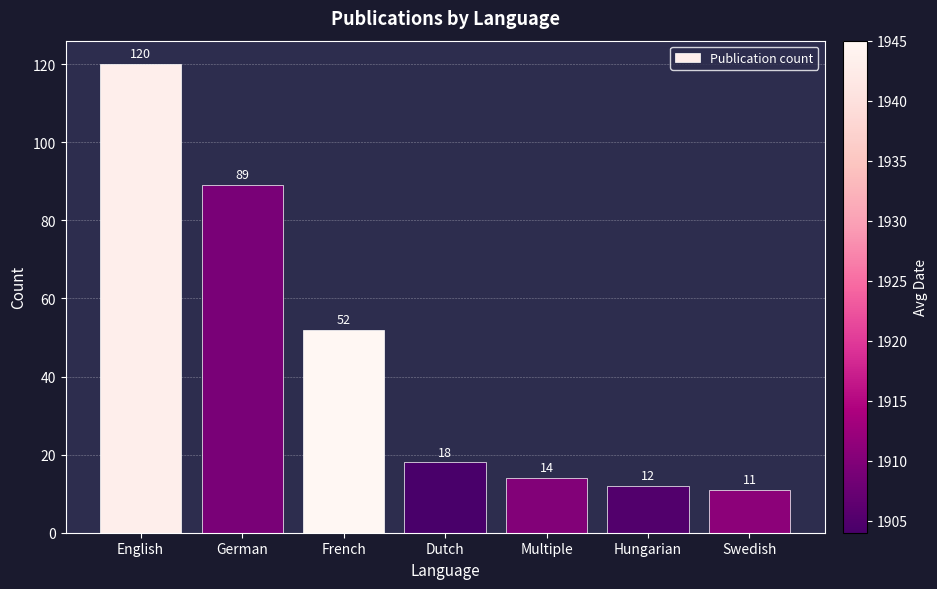

What is the sum of the values at French and Hungarian?

64